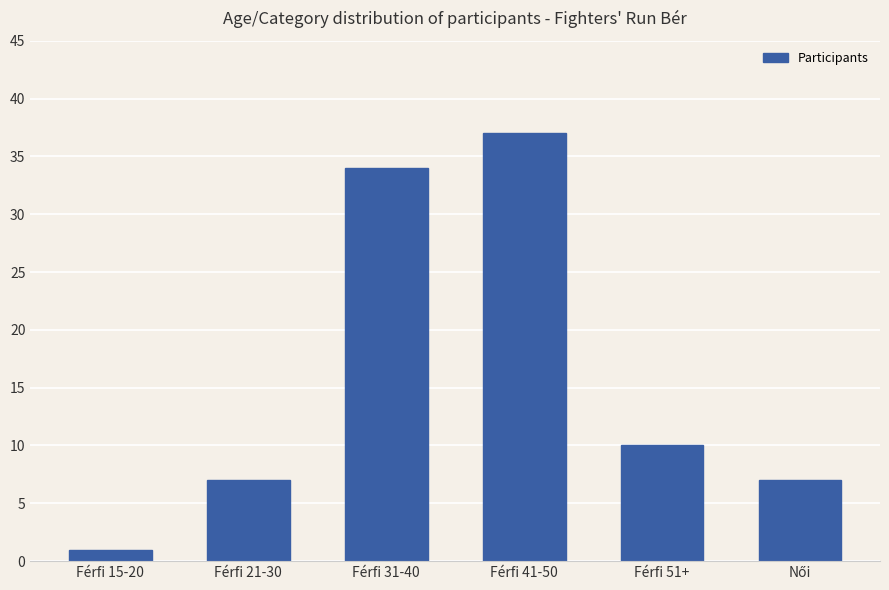

What position from the right is Férfi 21-30?

5